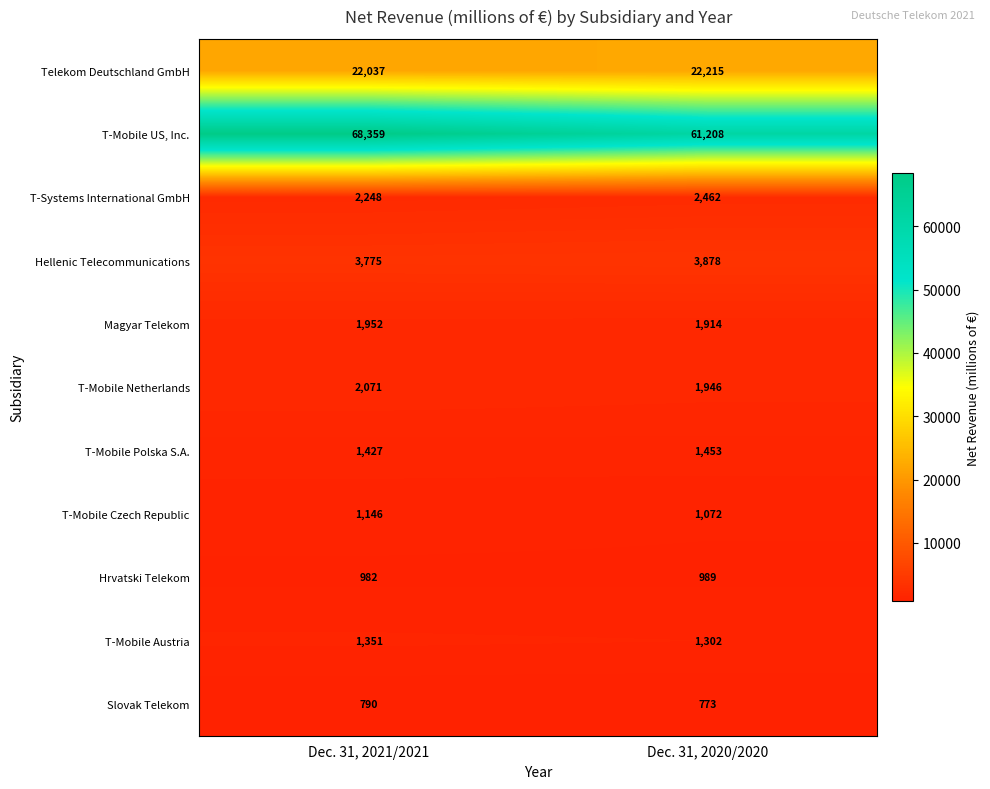

Reading left to right, what are all the values shown in this chart?

Telekom Deutschland GmbH: Dec. 31, 2021/2021=22037	Dec. 31, 2020/2020=22215
T-Mobile US, Inc.: Dec. 31, 2021/2021=68359	Dec. 31, 2020/2020=61208
T-Systems International GmbH: Dec. 31, 2021/2021=2248	Dec. 31, 2020/2020=2462
Hellenic Telecommunications: Dec. 31, 2021/2021=3775	Dec. 31, 2020/2020=3878
Magyar Telekom: Dec. 31, 2021/2021=1952	Dec. 31, 2020/2020=1914
T-Mobile Netherlands: Dec. 31, 2021/2021=2071	Dec. 31, 2020/2020=1946
T-Mobile Polska S.A.: Dec. 31, 2021/2021=1427	Dec. 31, 2020/2020=1453
T-Mobile Czech Republic: Dec. 31, 2021/2021=1146	Dec. 31, 2020/2020=1072
Hrvatski Telekom: Dec. 31, 2021/2021=982	Dec. 31, 2020/2020=989
T-Mobile Austria: Dec. 31, 2021/2021=1351	Dec. 31, 2020/2020=1302
Slovak Telekom: Dec. 31, 2021/2021=790	Dec. 31, 2020/2020=773